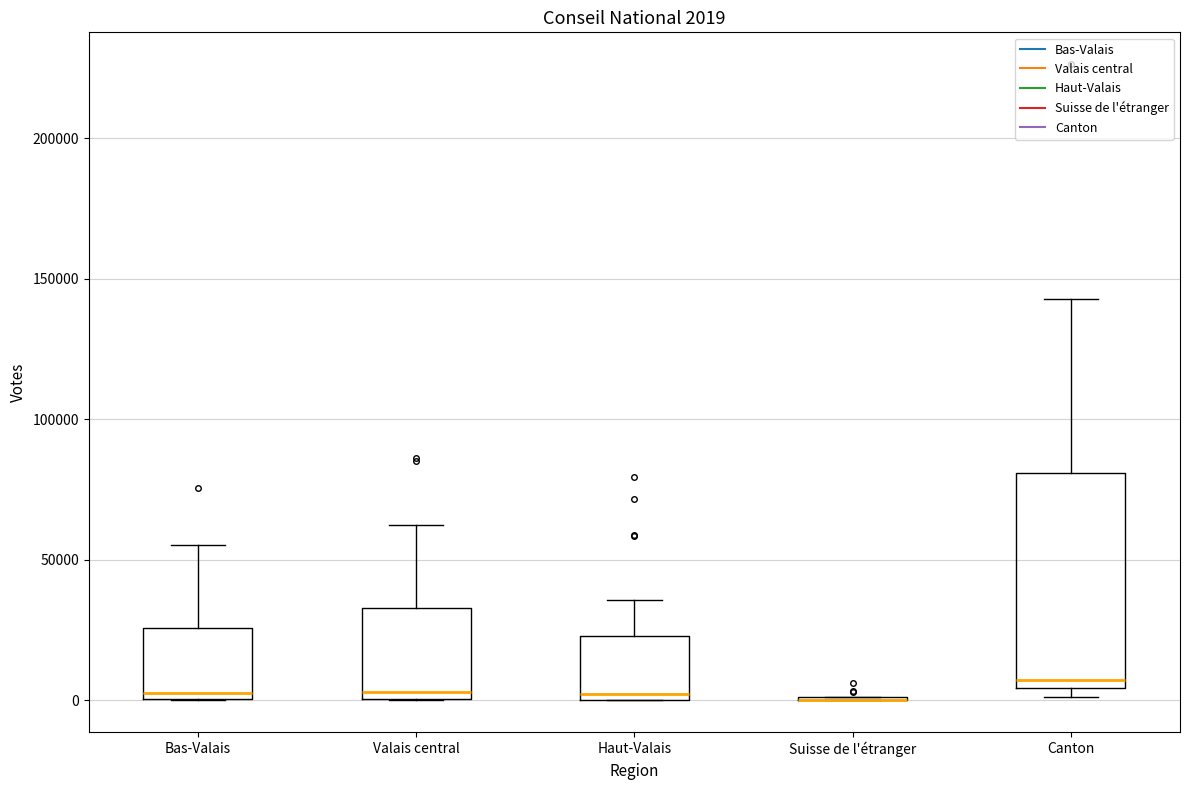

Which box is the tallest, from its lower edge to its upper edge?

Canton